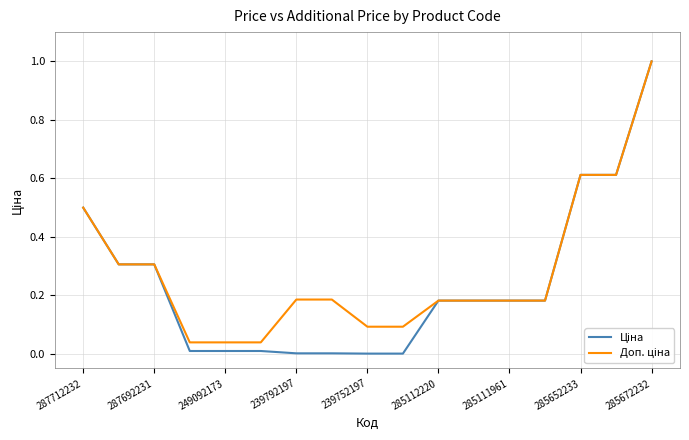

How many distinct data groups are displayed?

2